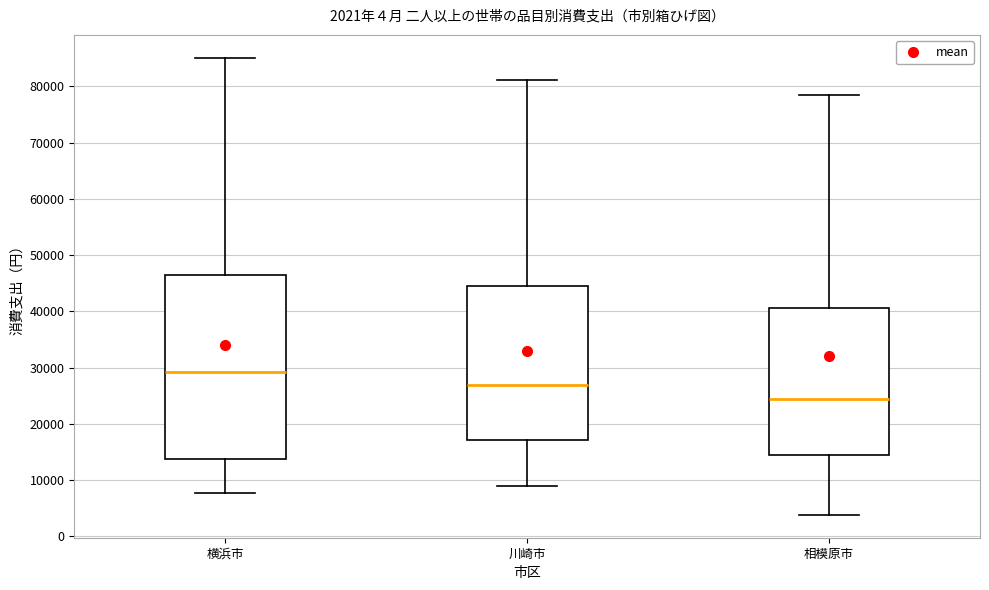

Which box's median line is the highest?

横浜市